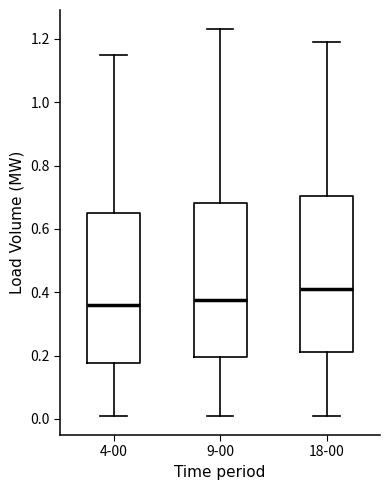

Reading left to right, transcribe this box plot: for each box, give where its median line is, the range the box spans, and where its two whiskers end, as read against the y-axis. The values are not printed on the chart, so give them approximately, as read against the axis.

4-00: median 0.36, box 0.18 to 0.66, whiskers 0.02 to 1.16
9-00: median 0.38, box 0.20 to 0.68, whiskers 0.02 to 1.24
18-00: median 0.42, box 0.22 to 0.70, whiskers 0.02 to 1.20